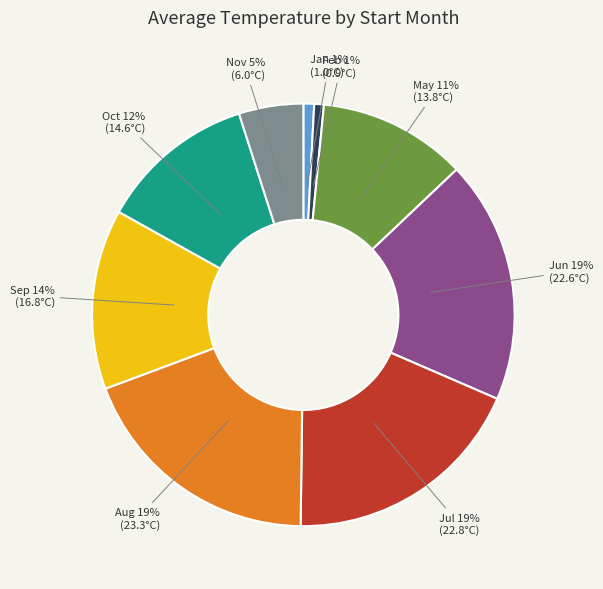

Is the sum of Oct and Jun greater than half?

No